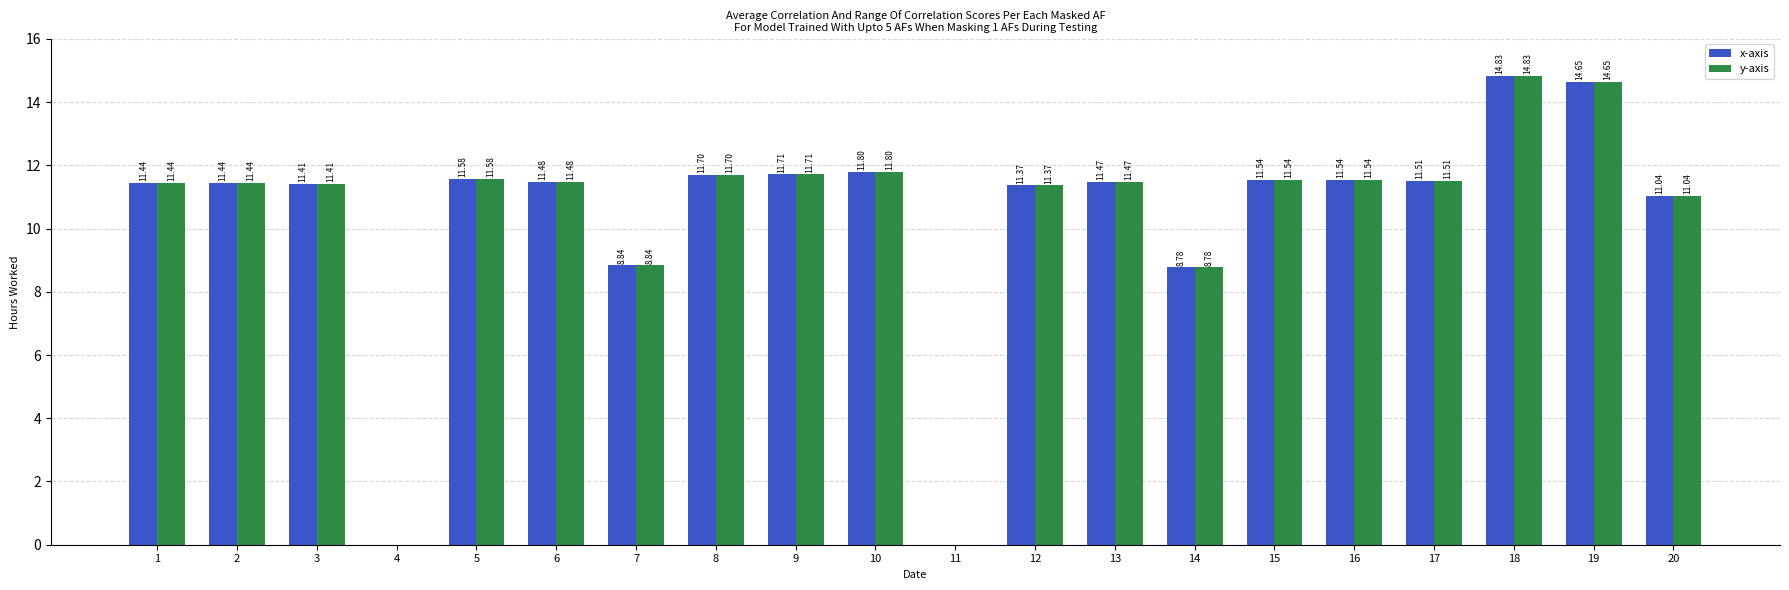

Count the number of categories in the chart.

20